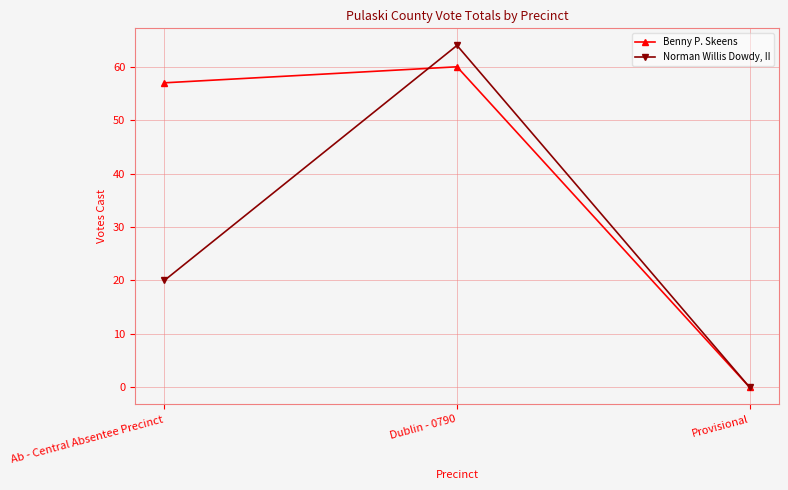

Reading left to right, what are all the values shown in this chart?

Benny P. Skeens: Ab - Central Absentee Precinct=57	Dublin - 0790=60	Provisional=0
Norman Willis Dowdy, II: Ab - Central Absentee Precinct=20	Dublin - 0790=64	Provisional=0